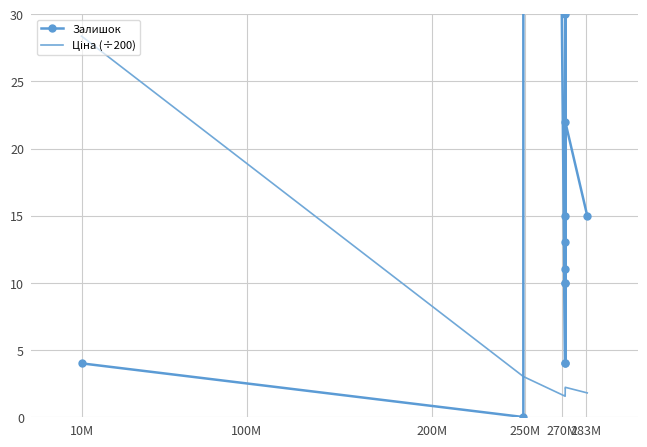

What are all the series names shown in the legend?

Залишок, Ціна (÷200)